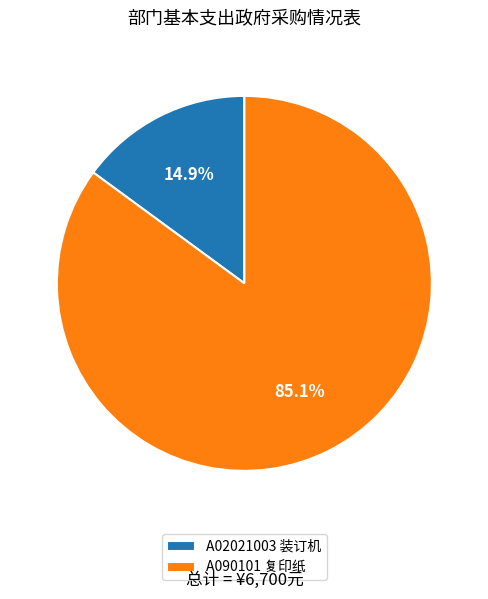

Is it true that A02021003 装订机 is 15% of the pie?

True